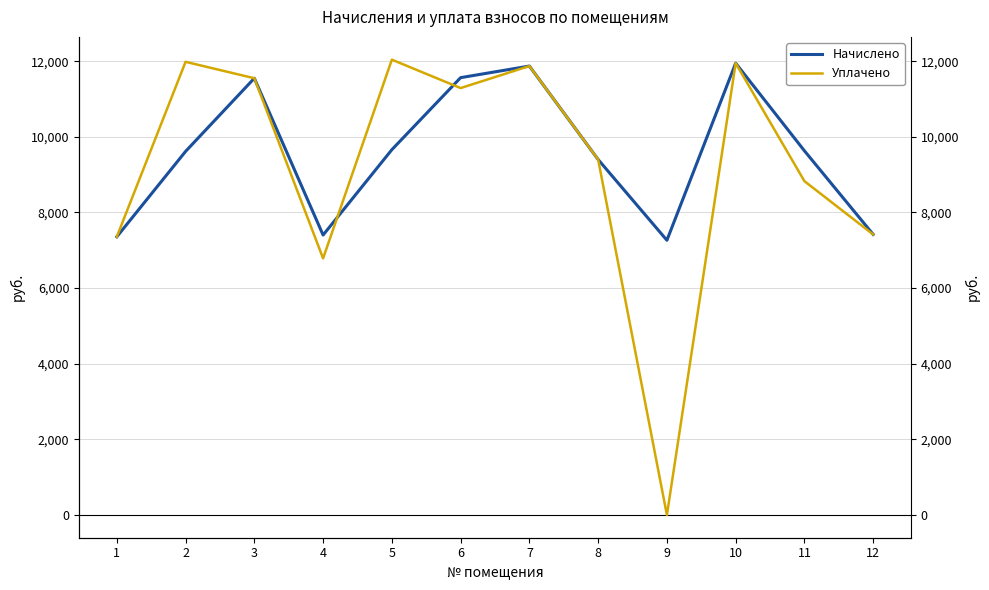

Where is the first local minimum for Уплачено?

4